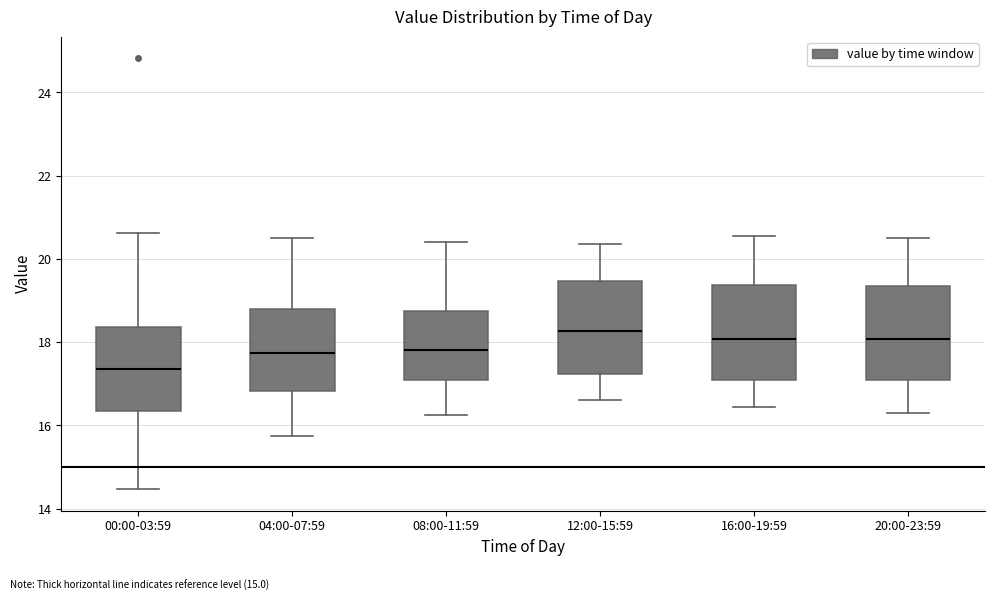

Reading left to right, read every box against the y-axis: the position of its median line, the range the box covers, and the ends of its whiskers. The values are not printed on the chart, so give them approximately, as read against the axis.

00:00-03:59: median 17.4, box 16.4 to 18.4, whiskers 14.4 to 20.6
04:00-07:59: median 17.8, box 16.8 to 18.8, whiskers 15.8 to 20.6
08:00-11:59: median 17.8, box 17.2 to 18.8, whiskers 16.2 to 20.4
12:00-15:59: median 18.2, box 17.2 to 19.4, whiskers 16.6 to 20.4
16:00-19:59: median 18.0, box 17.0 to 19.4, whiskers 16.4 to 20.6
20:00-23:59: median 18.0, box 17.2 to 19.4, whiskers 16.4 to 20.6